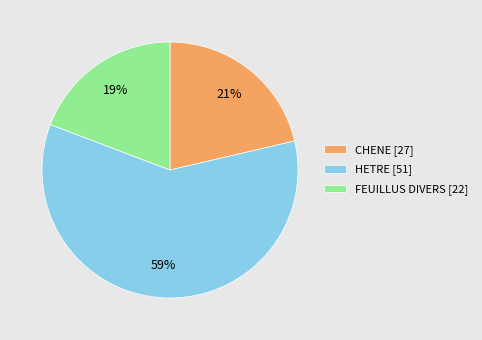

What is the smallest slice in the pie chart?

FEUILLUS DIVERS